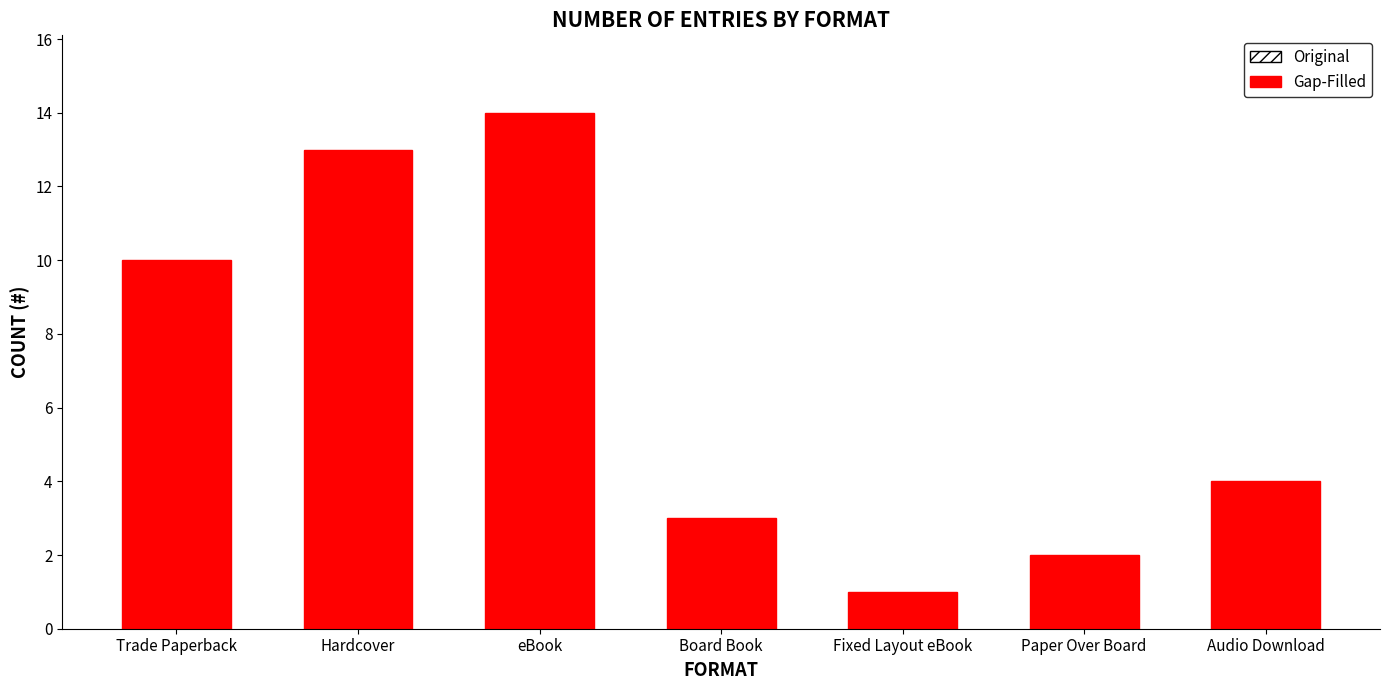

Which category has the lowest value across all series?

Fixed Layout eBook